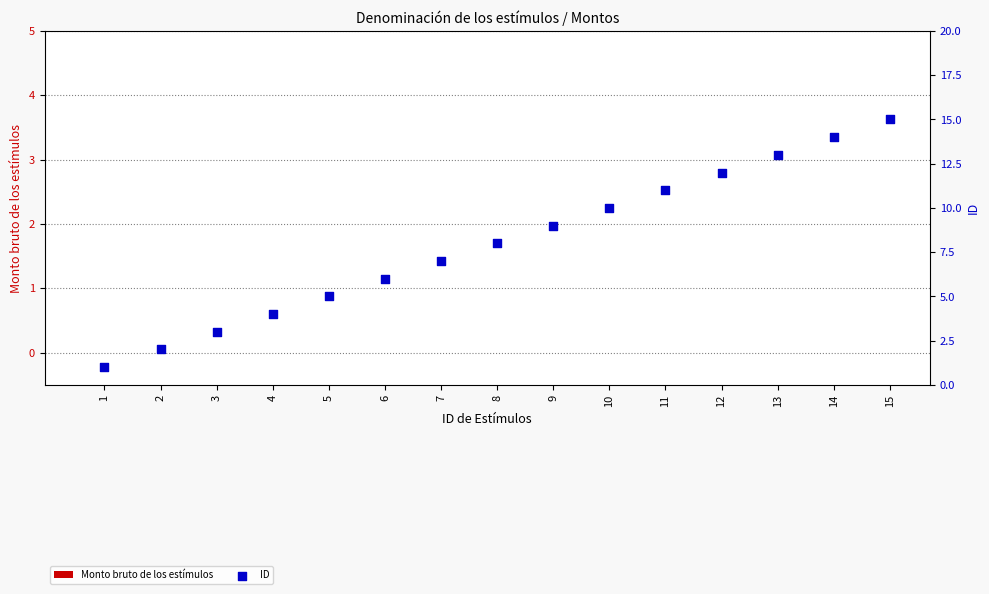

Which series reaches the minimum Y coordinate?

Monto bruto de los estímulos